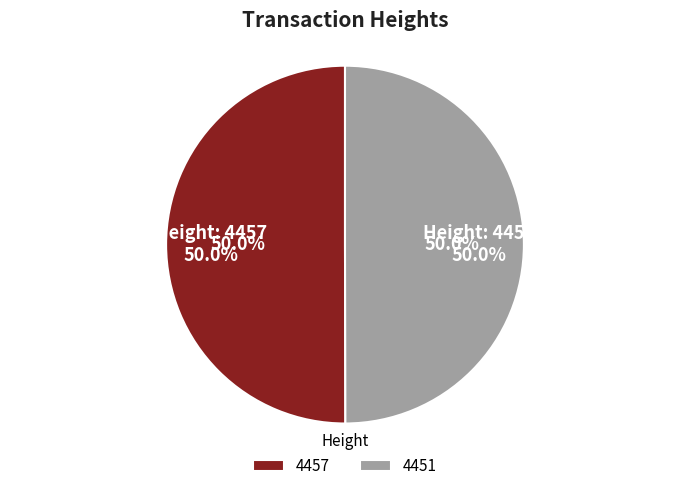

What is the ratio of the value at 4457 to the value at 4451?

1.0